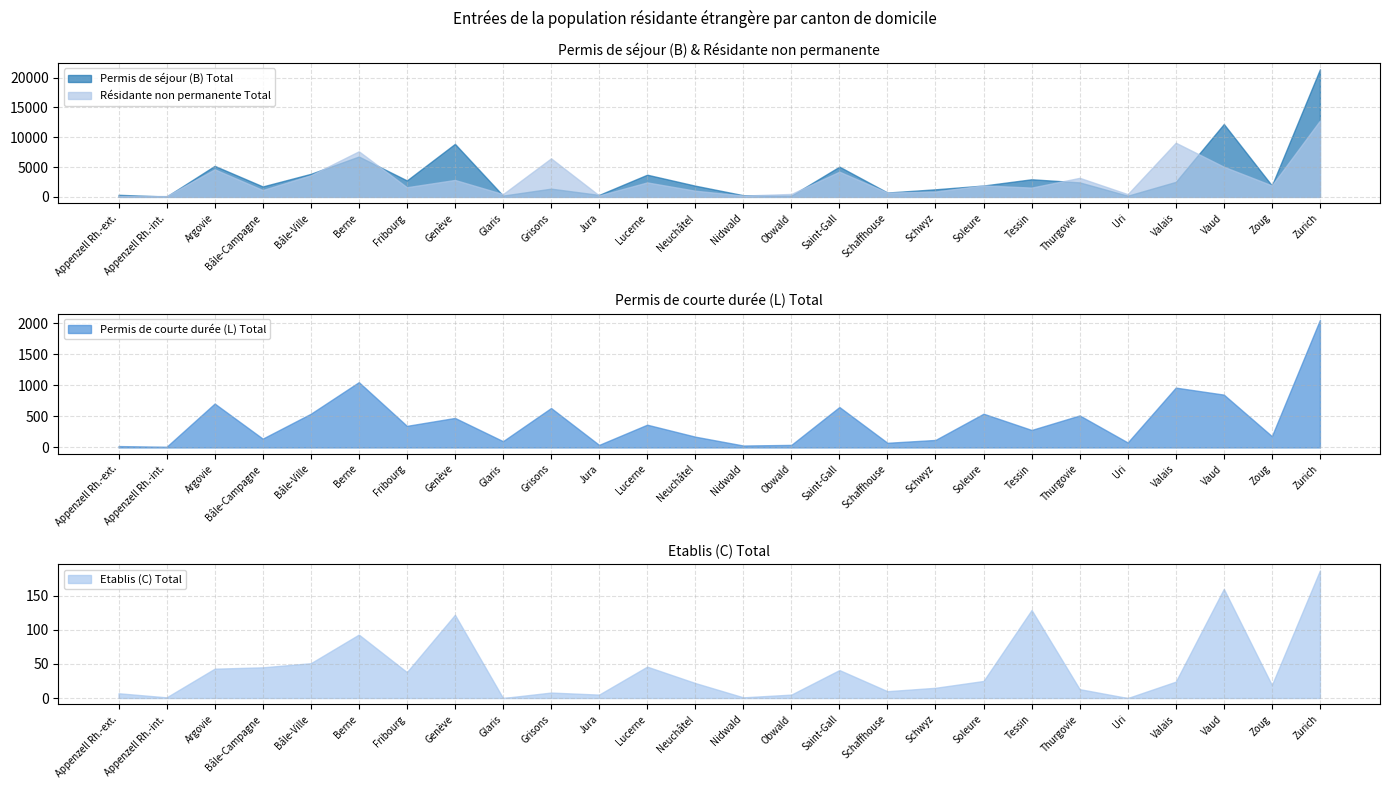

Between which two adjacent categories do Permis de séjour (B) Total and Résidante non permanente Total first intersect?

Appenzell Rh.-ext. and Appenzell Rh.-int.